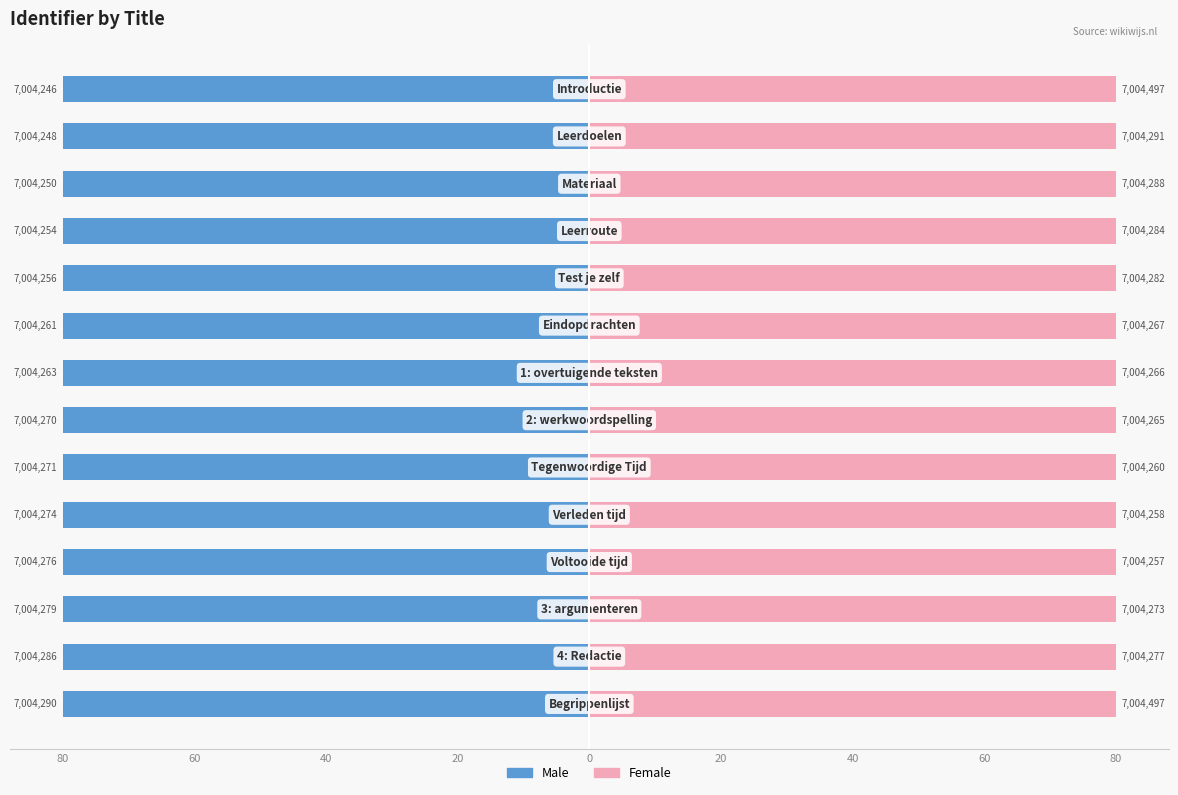

How many series are shown in this chart?

2